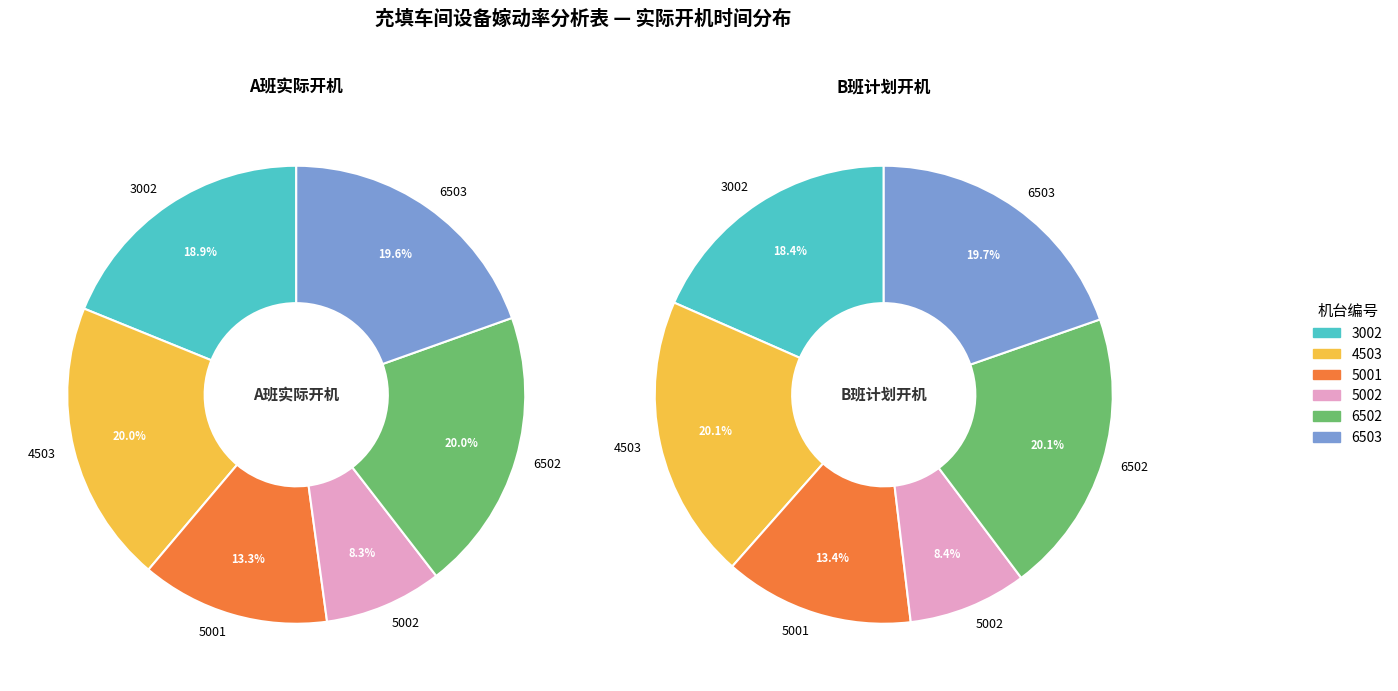

To the nearest percent, what portion does 3002 represent?

18%